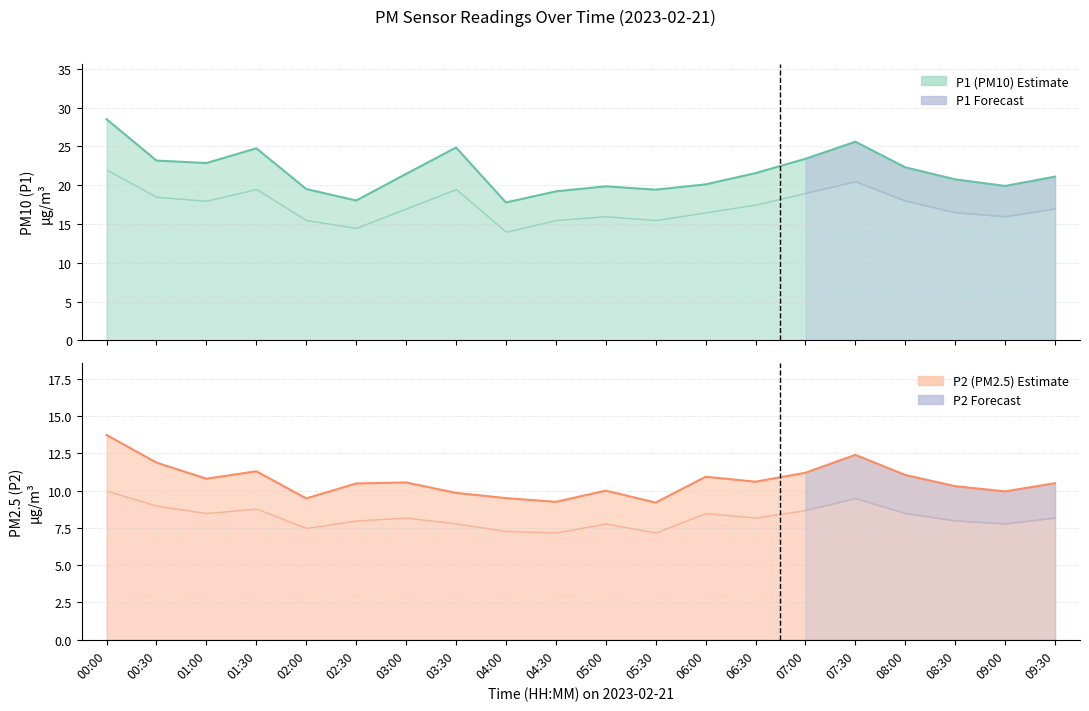

What is the sum of all P1 values?

434.0